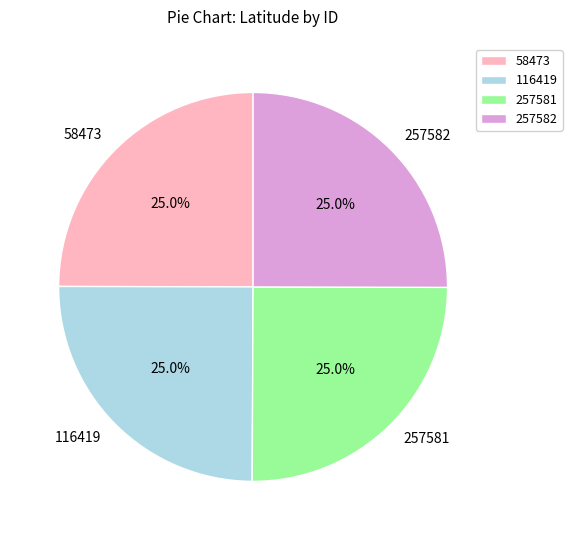

To the nearest percent, what percentage of the pie is 257582?

25%